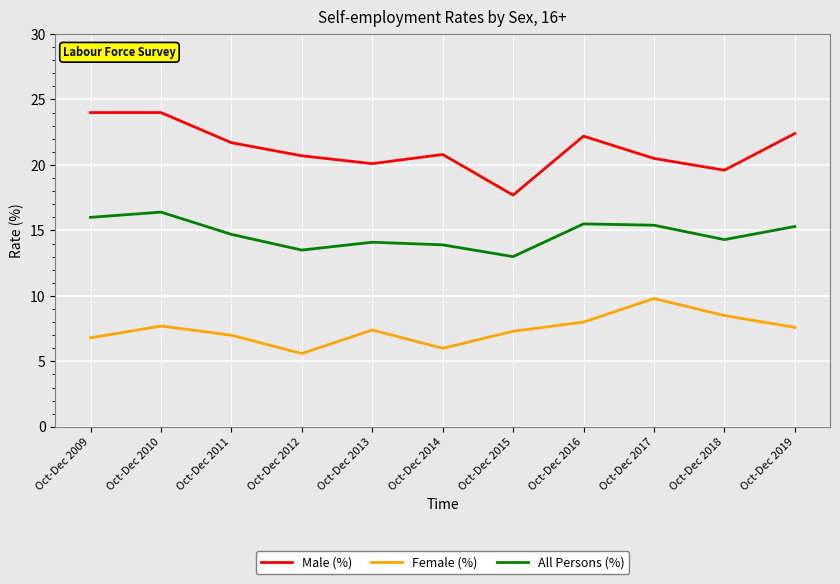

True or false: Male (%) and All Persons (%) cross at least once.

False